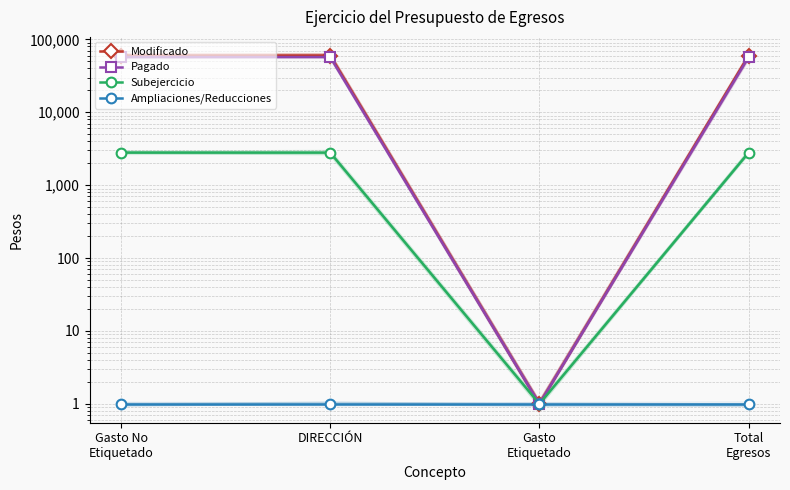

At how many categories does at least one series exceed 34331?

3